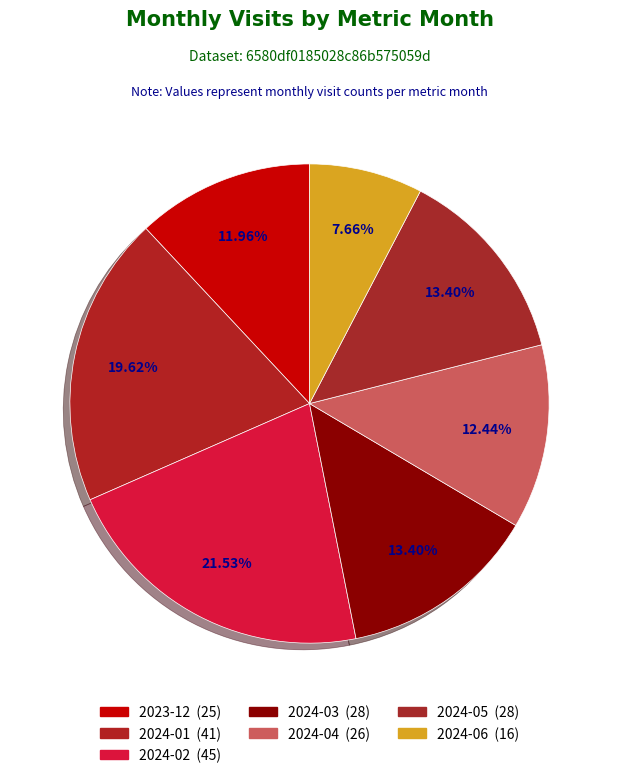

The 2024-01 slice represents 10% of the pie. True or false?

False